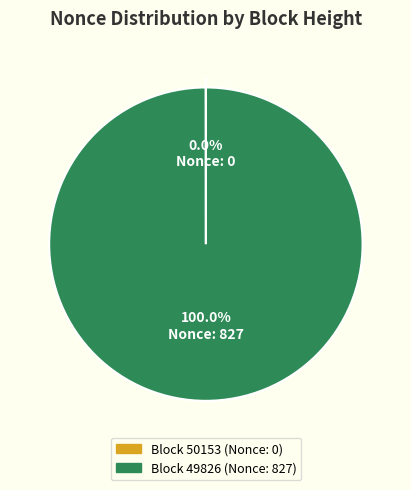

Does any single category account for the majority?

Yes